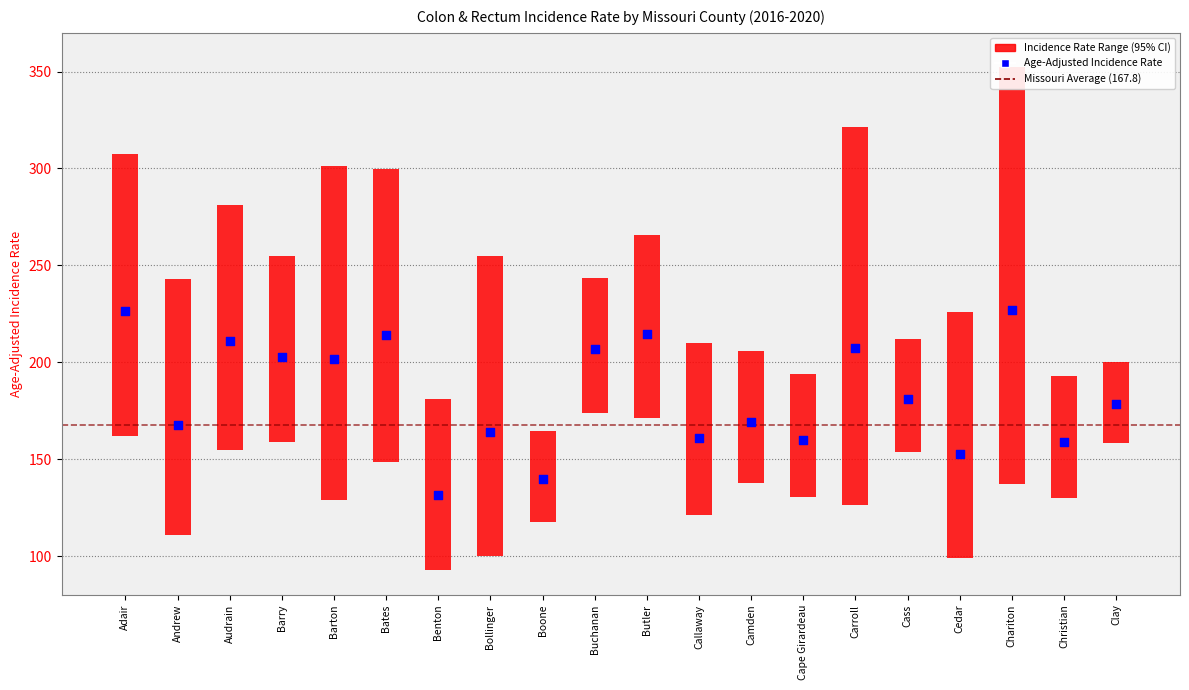

Which series has the widest spread of Y values?

Incidence Rate Range (95% CI)